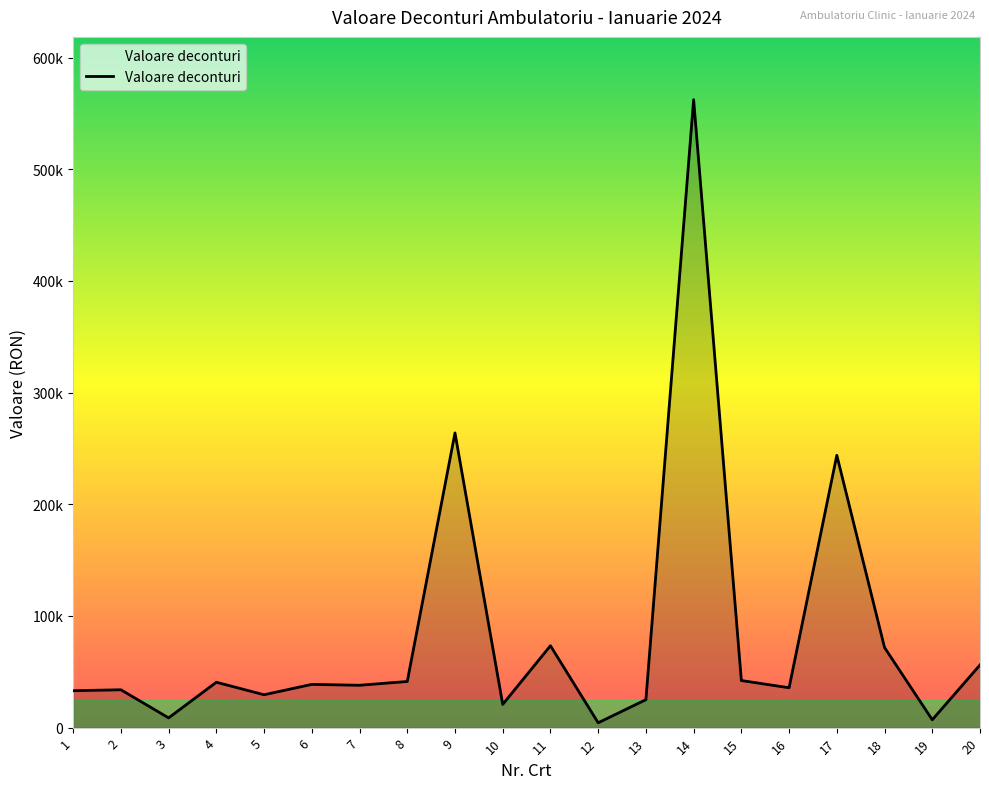

What is the sum of the values at 14 and 2?

596223.1